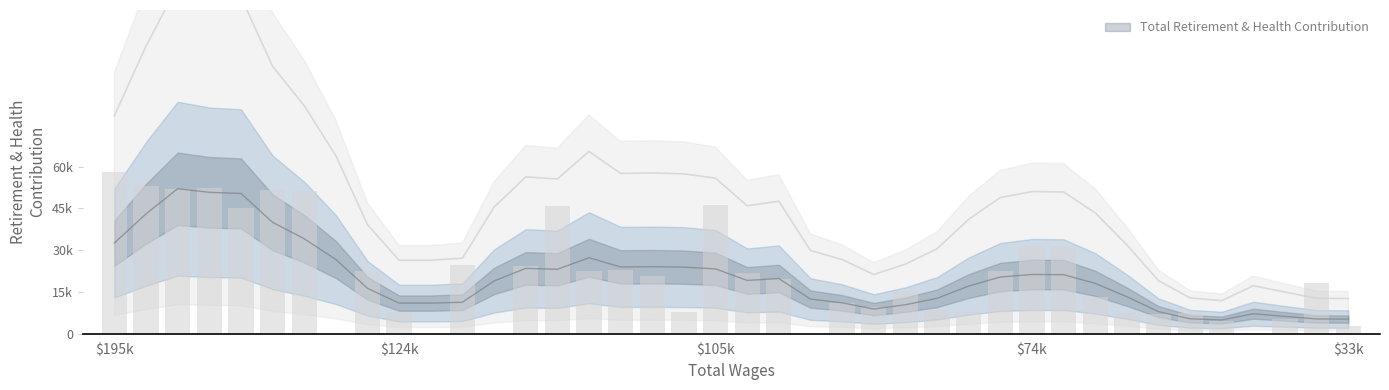

How many bars are there in total?

40